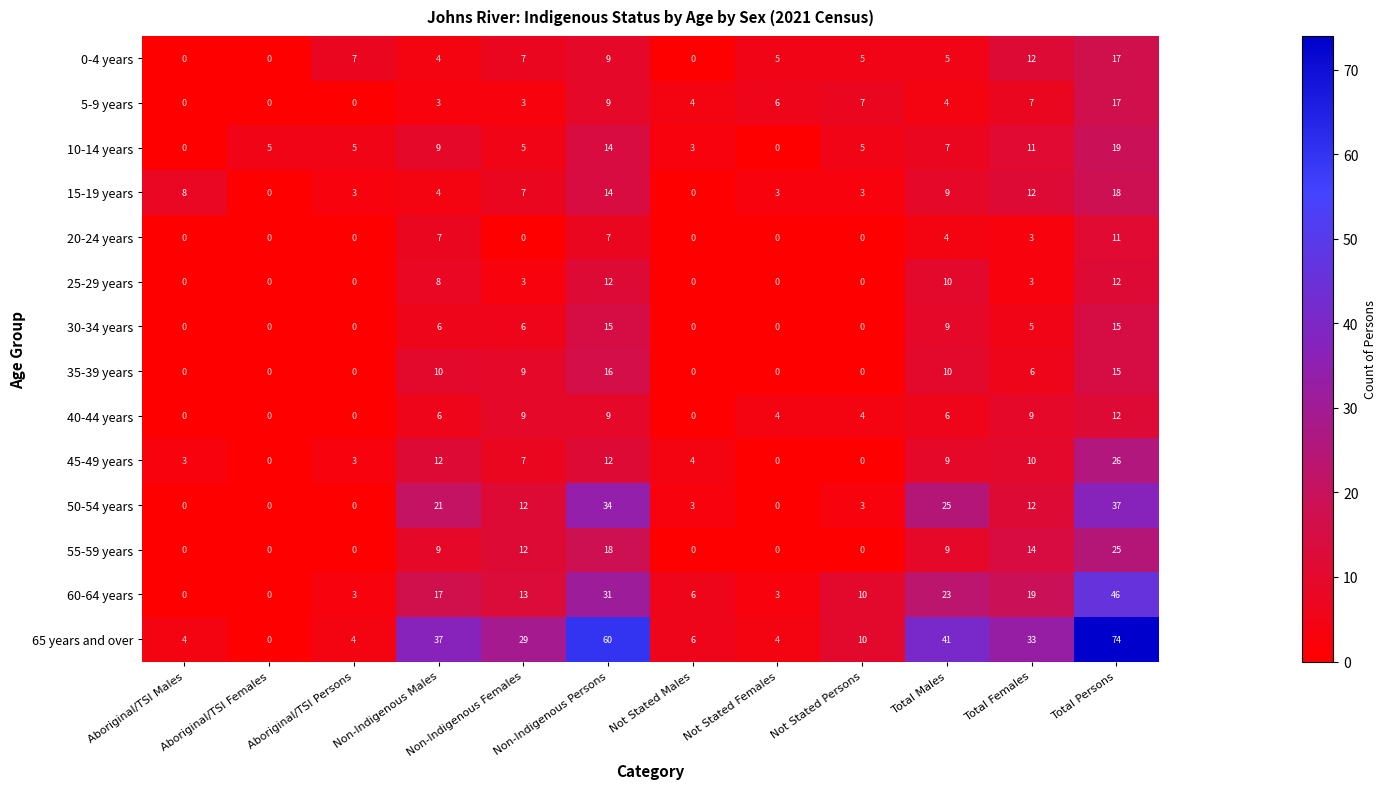

What is the sum of all 10-14 years values?

83